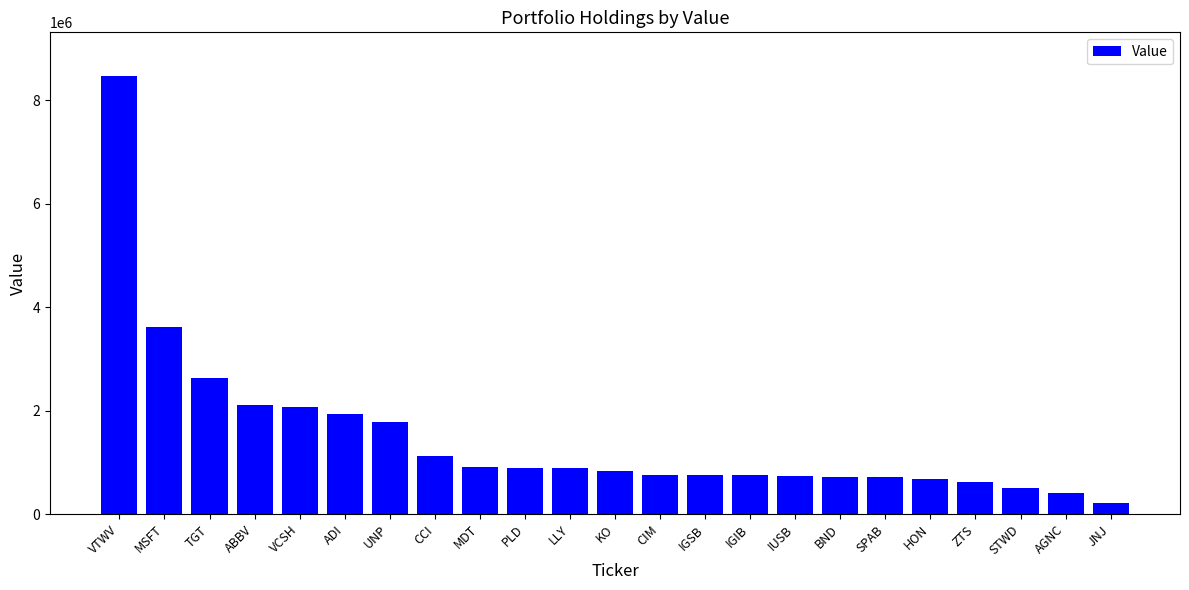

Between MDT and ADI, which is larger?

ADI